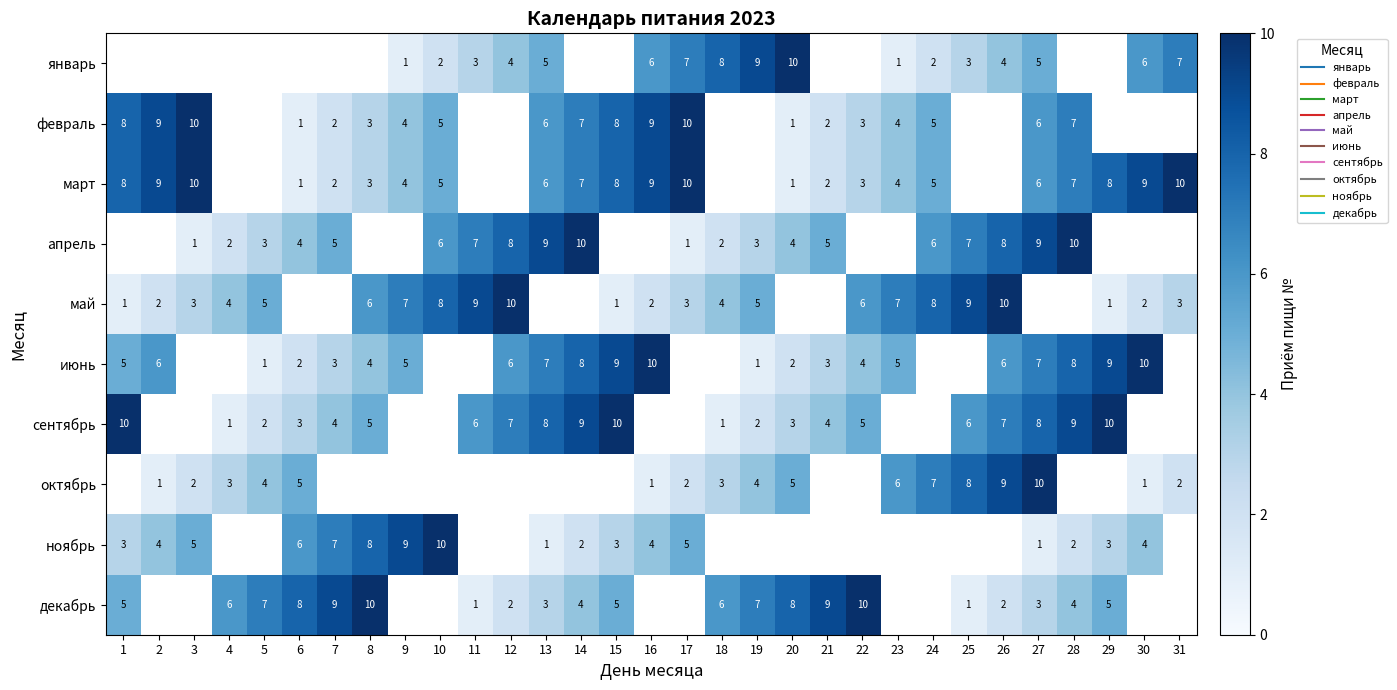

List the series in order of their peak value, highest first.

январь, февраль, март, апрель, май, июнь, сентябрь, октябрь, ноябрь, декабрь